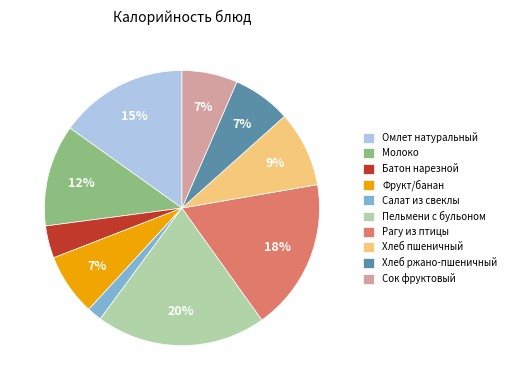

Which category has the smallest portion of the pie?

Салат из свеклы